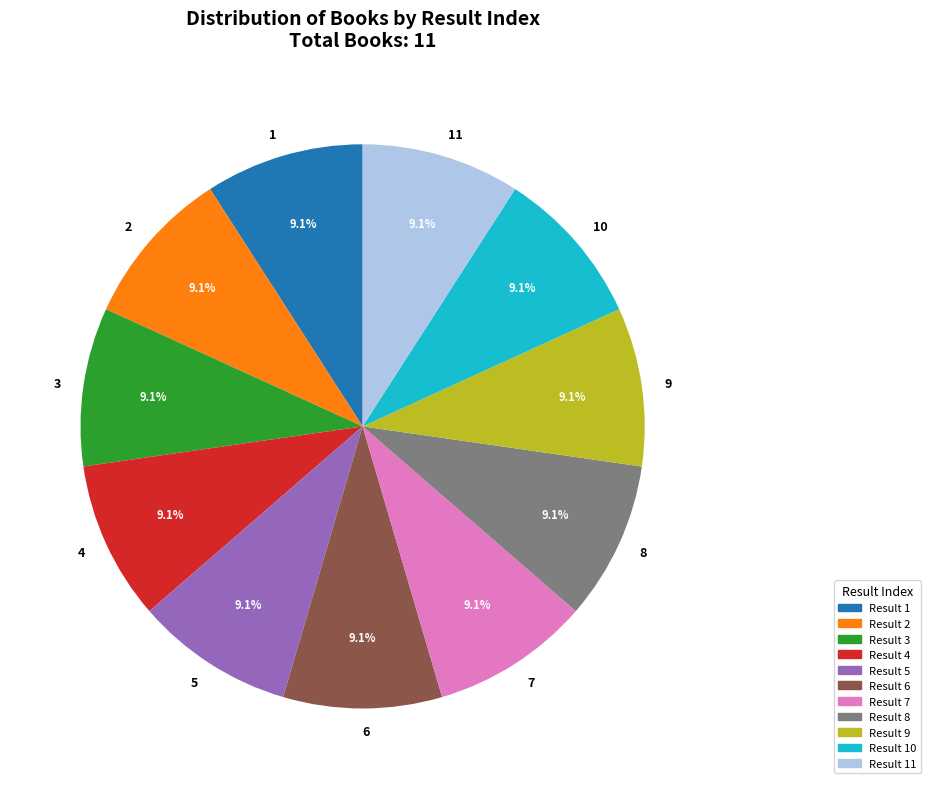

What is the ratio of the value at 2 to the value at 11?

1.0